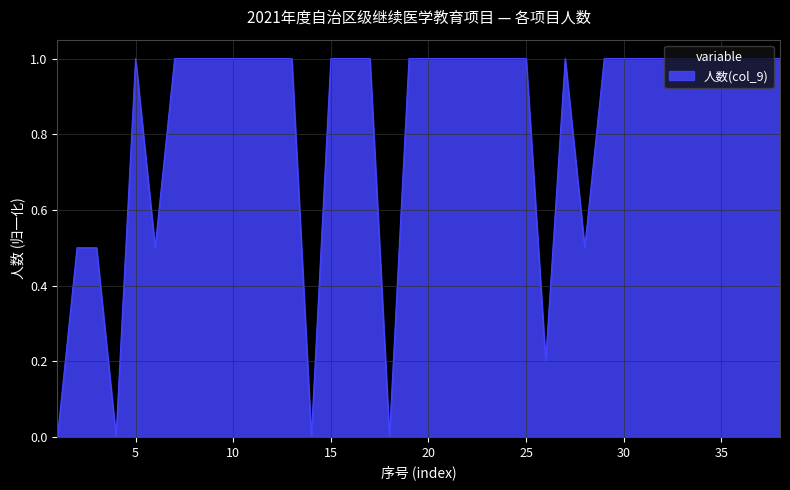

What is the difference between the maximum and minimum values?

1.0